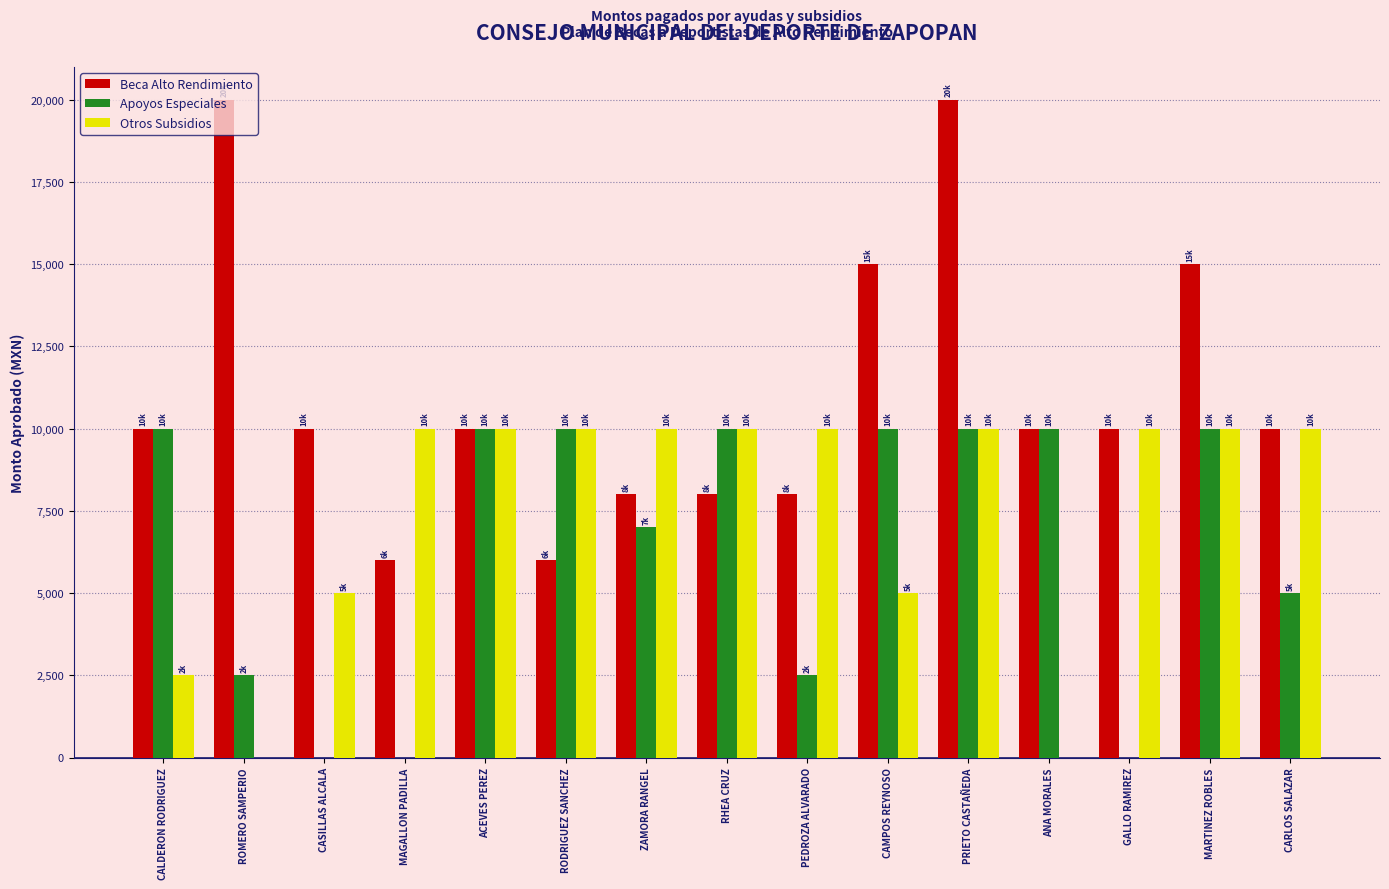

Read the Otros Subsidios value at PEDROZA ALVARADO.

10000